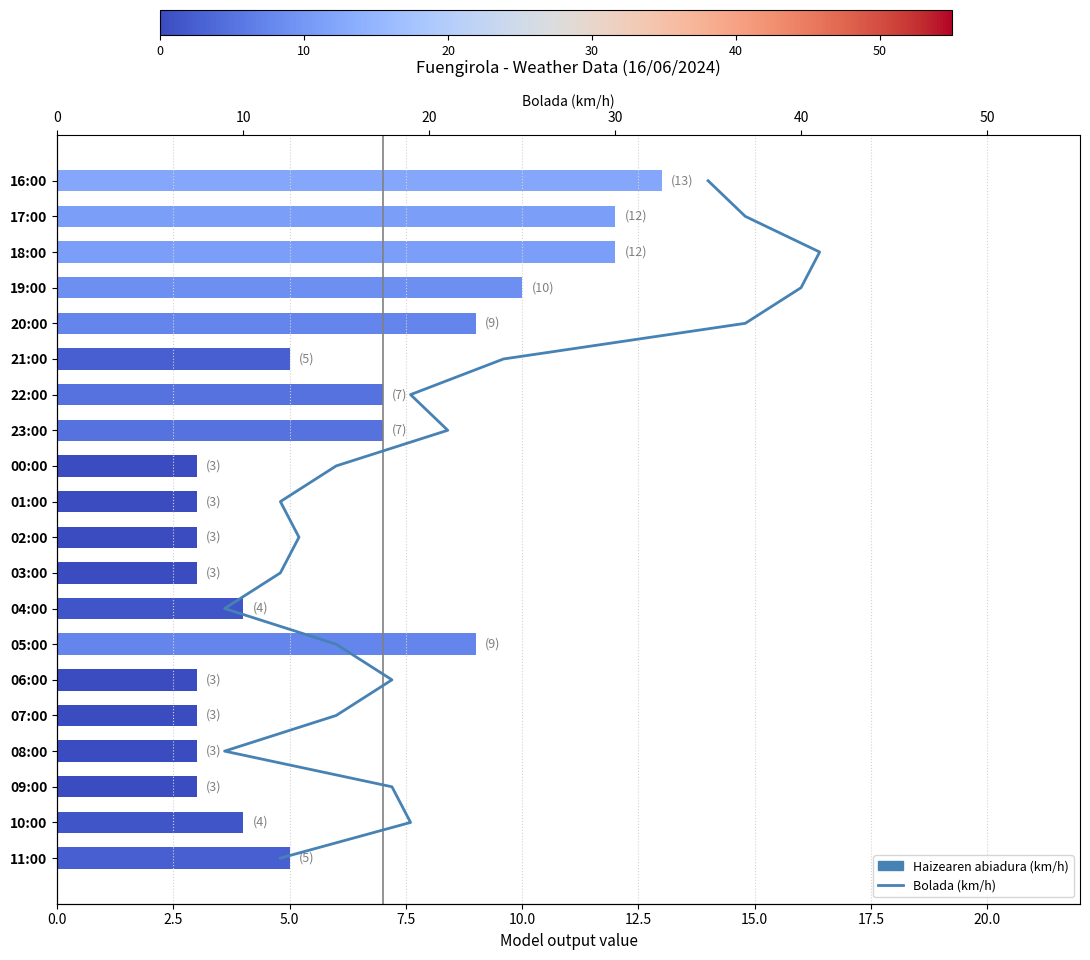

Which series has the largest range (max minus min)?

Bolada (km/h)